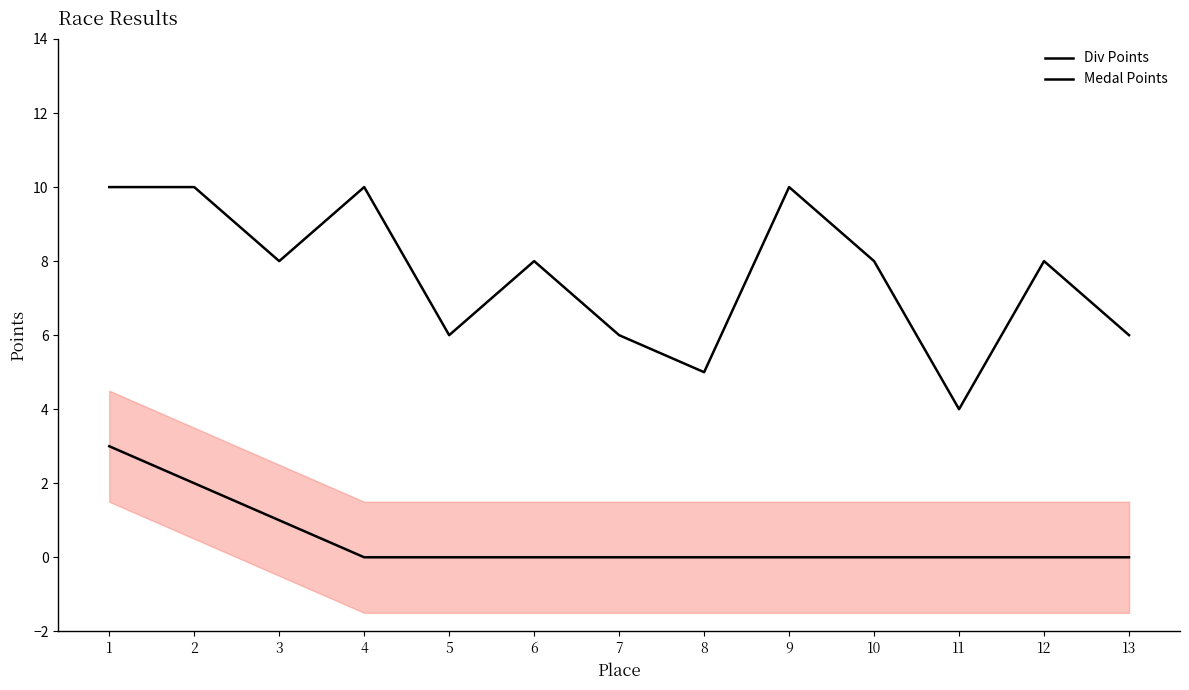

True or false: Div Points and Medal Points intersect in this chart.

False